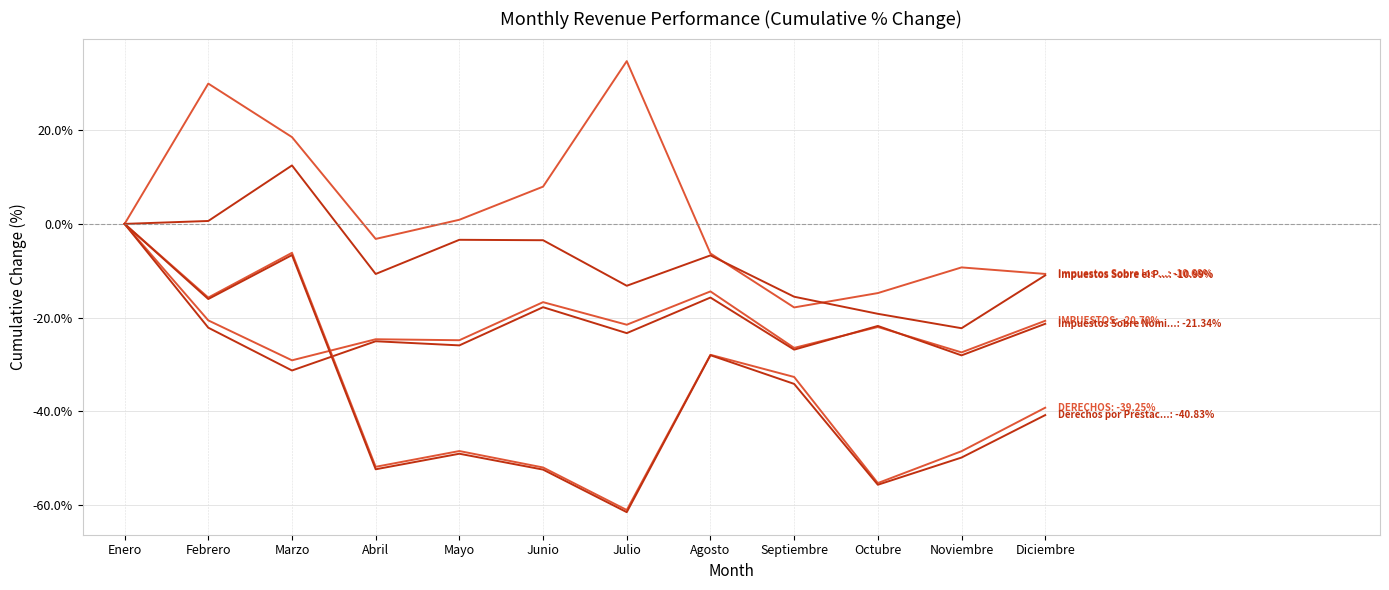

Does the chart have visible grid lines?

Yes